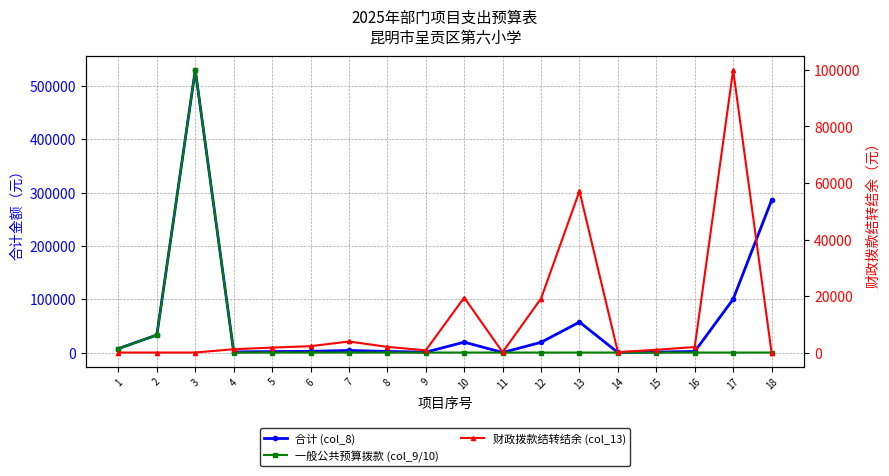

What is the difference between the second highest and second lowest values in the 财政拨款结转结余 (col_13) series?

57127.3